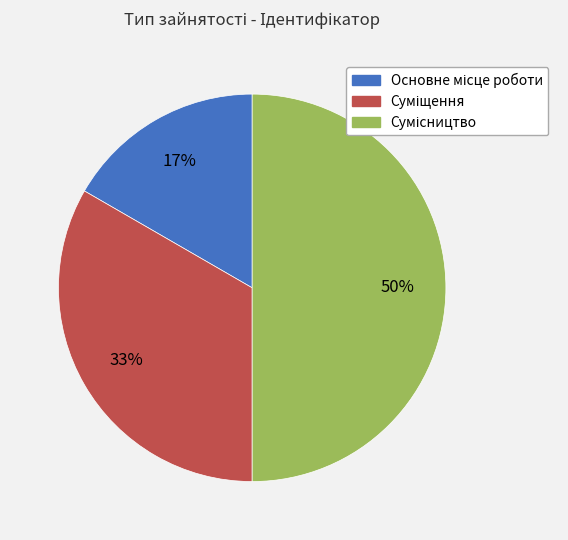

How many slices are in this pie chart?

3